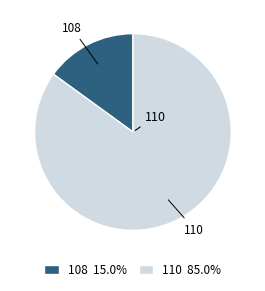

How many slices are in this pie chart?

2